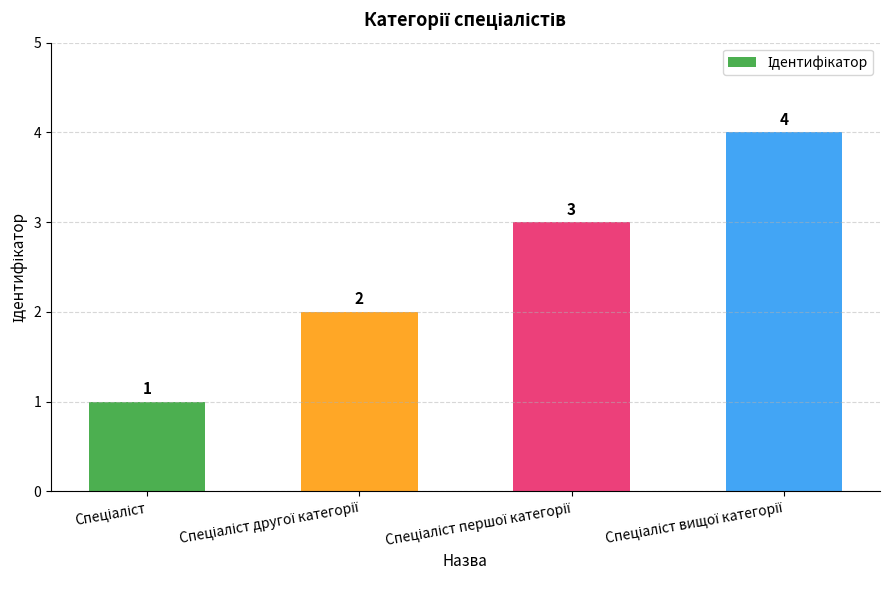

What is the greatest value displayed?

4